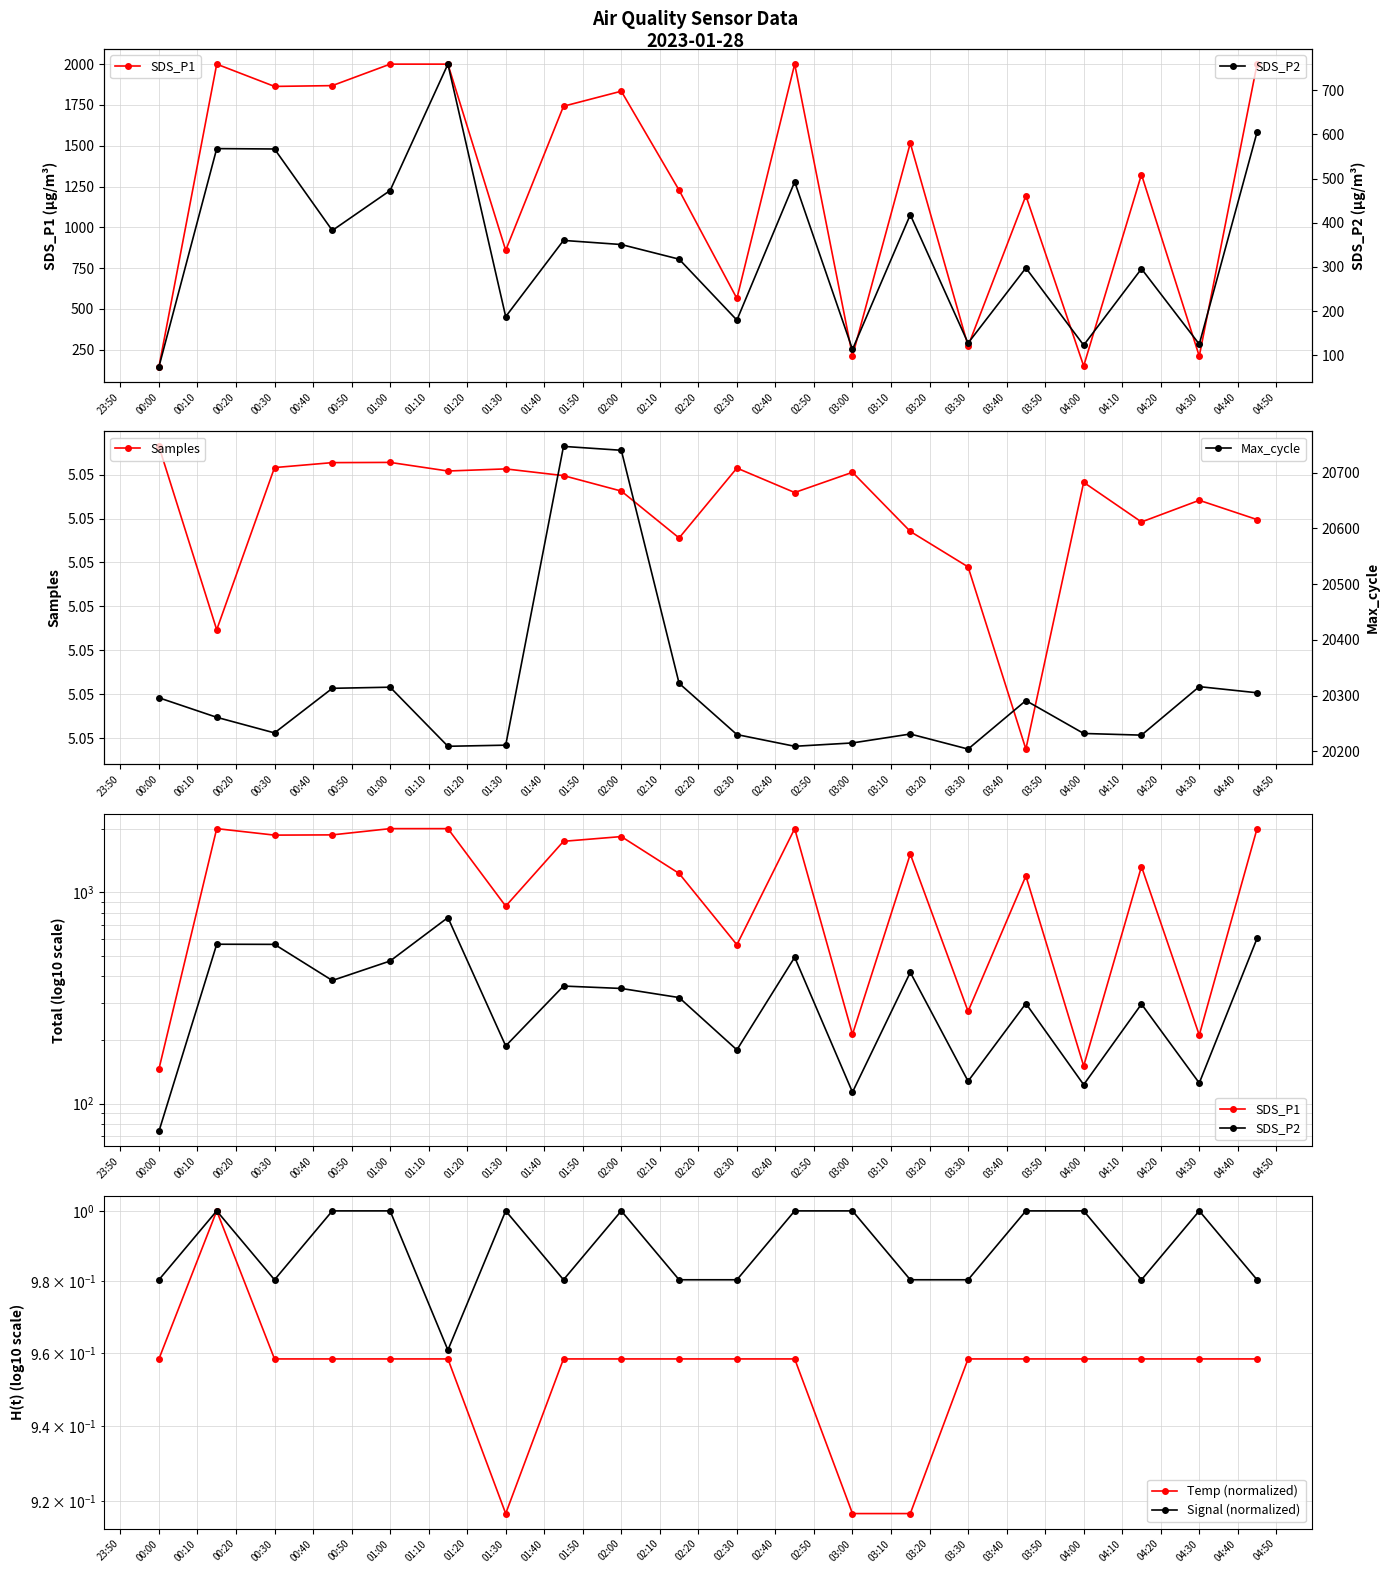

What is the highest value of the Max_cycle series?

20747